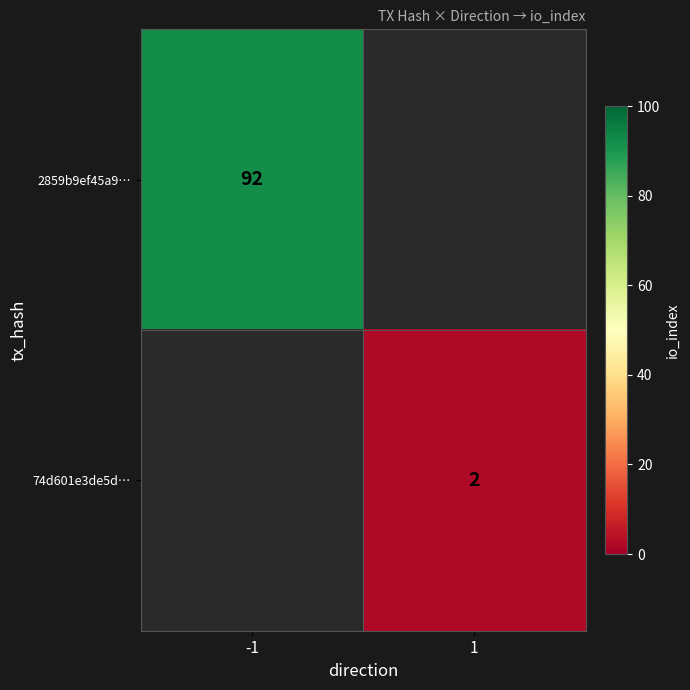

True or false: 2859b9ef45a9… has a value of 92 at -1.

True